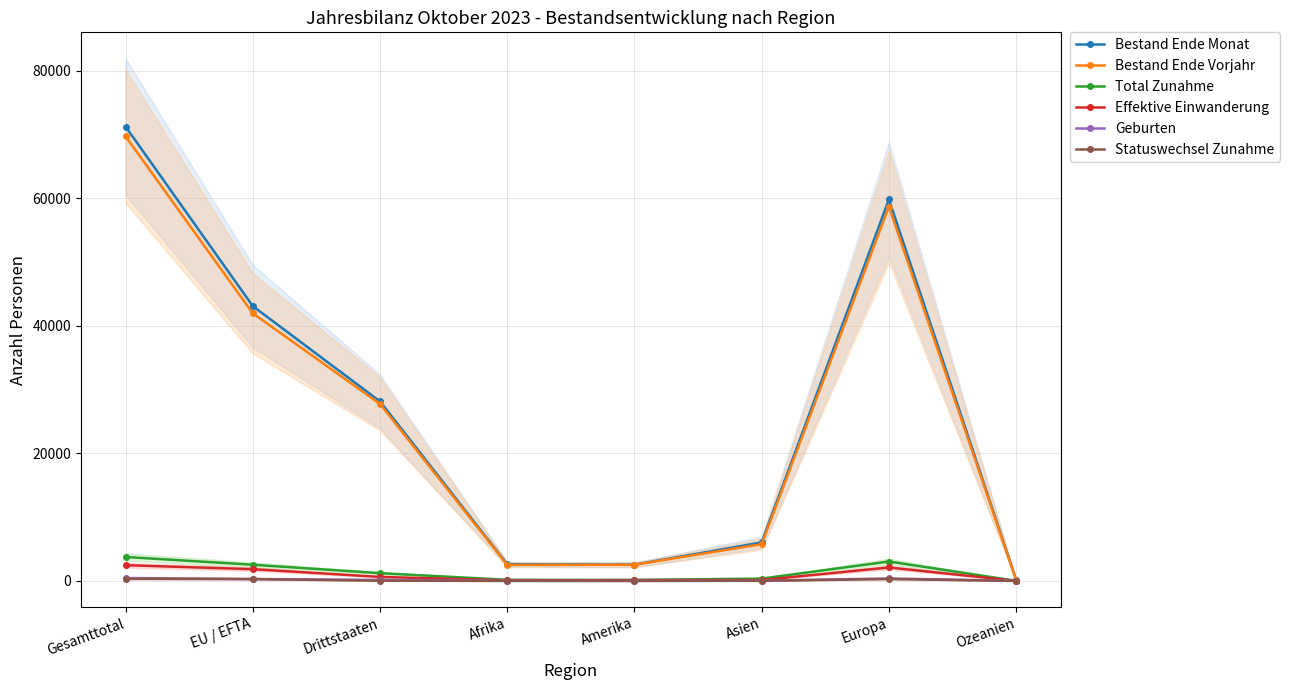

Is the value of Statuswechsel Zunahme at Afrika greater than the value of Geburten at Drittstaaten?

No